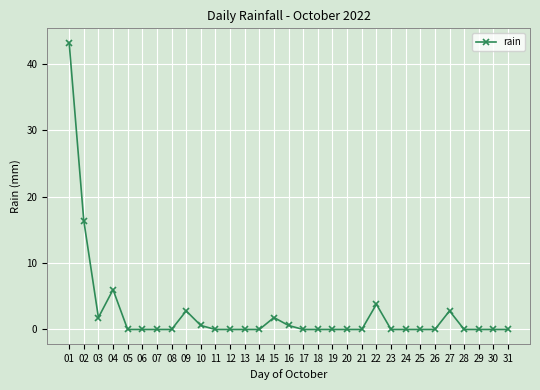

What is the change in value from 07 to 15?

+1.8